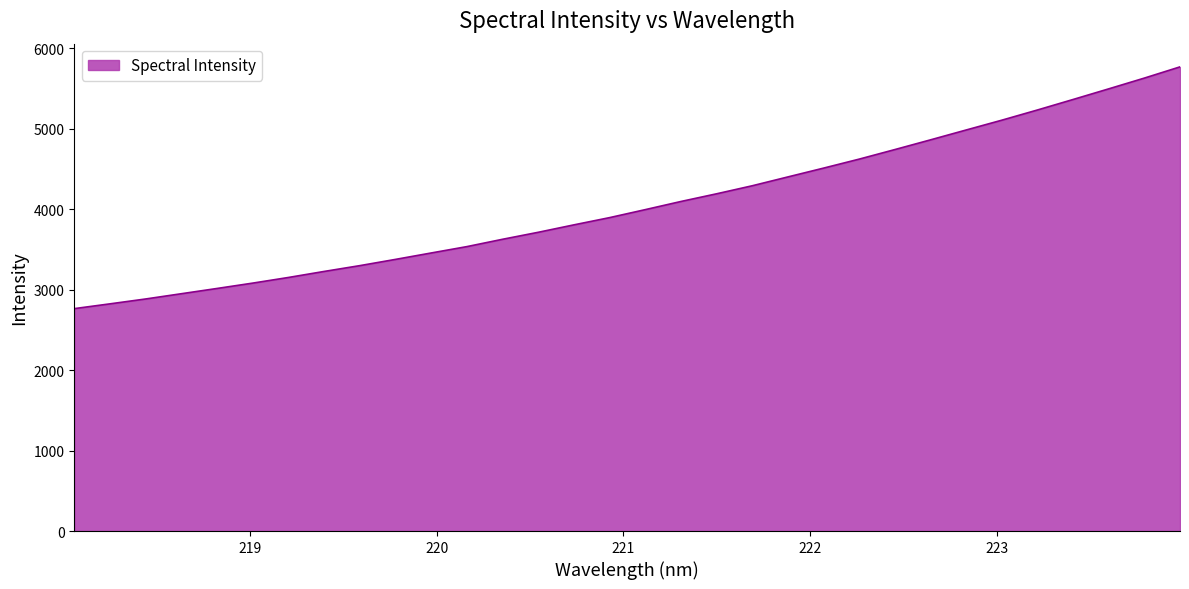

What is the greatest value displayed?

5767.3